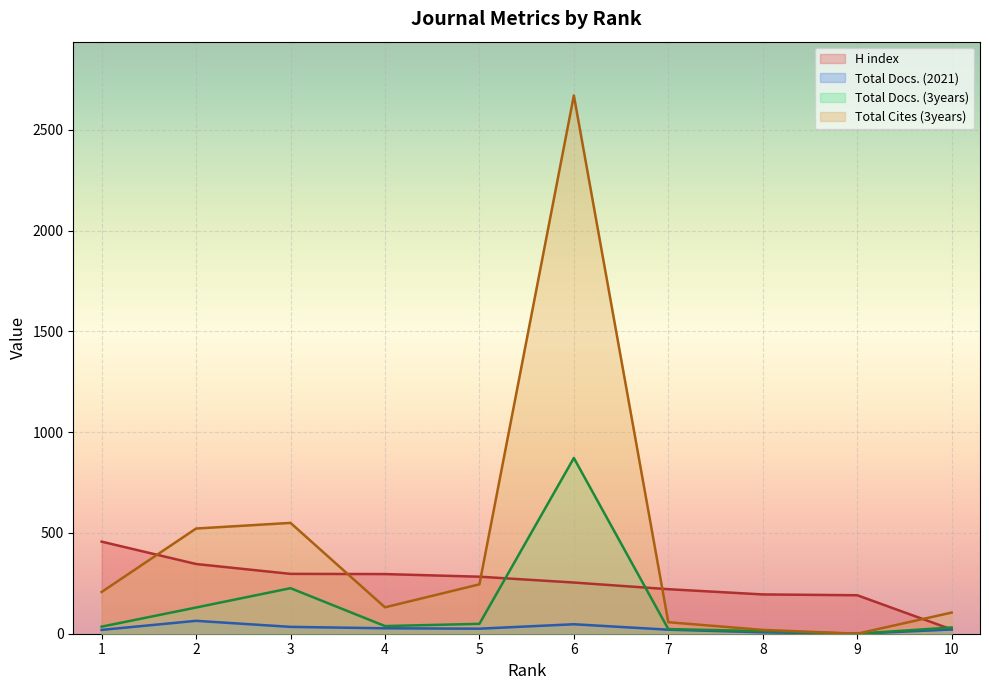

How many lines are shown in the chart?

4